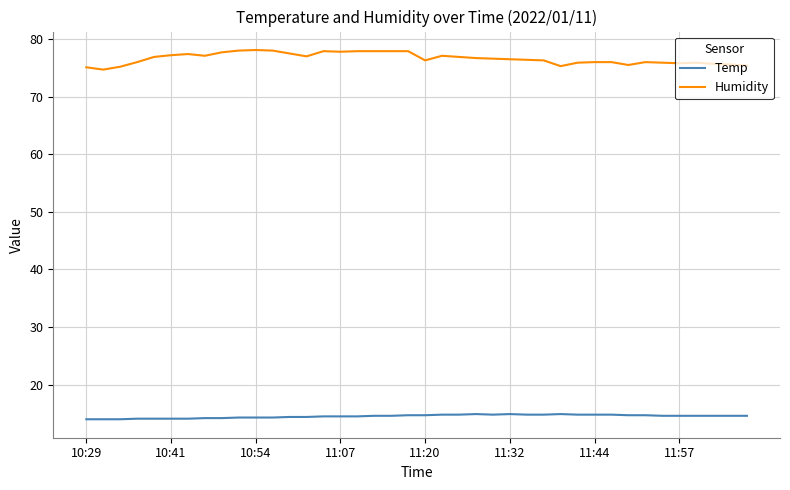

True or false: Temp and Humidity cross at least once.

False